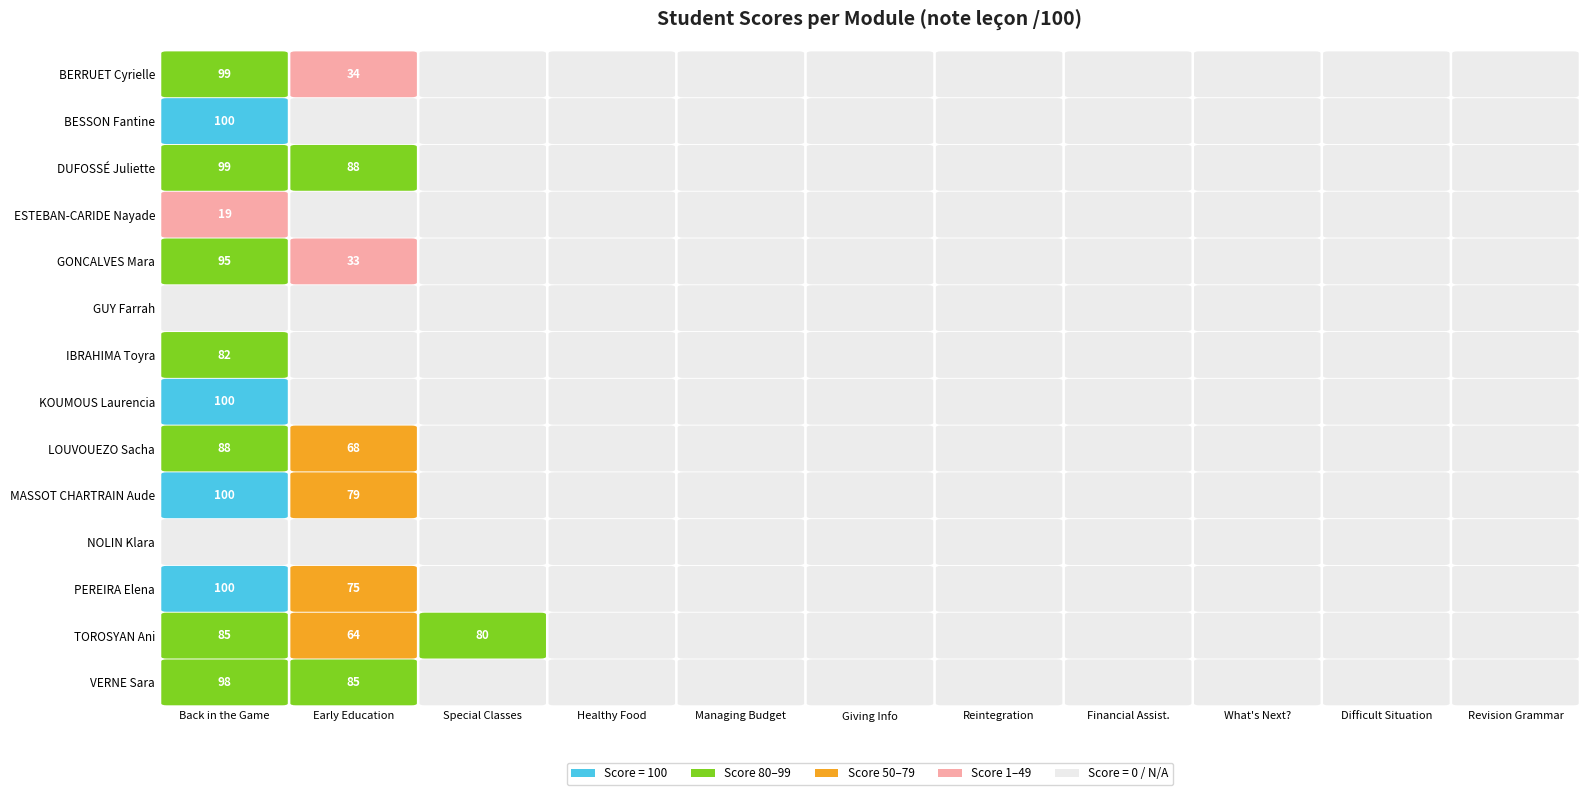

True or false: VERNE Sara has a value of 0 at 3.

True